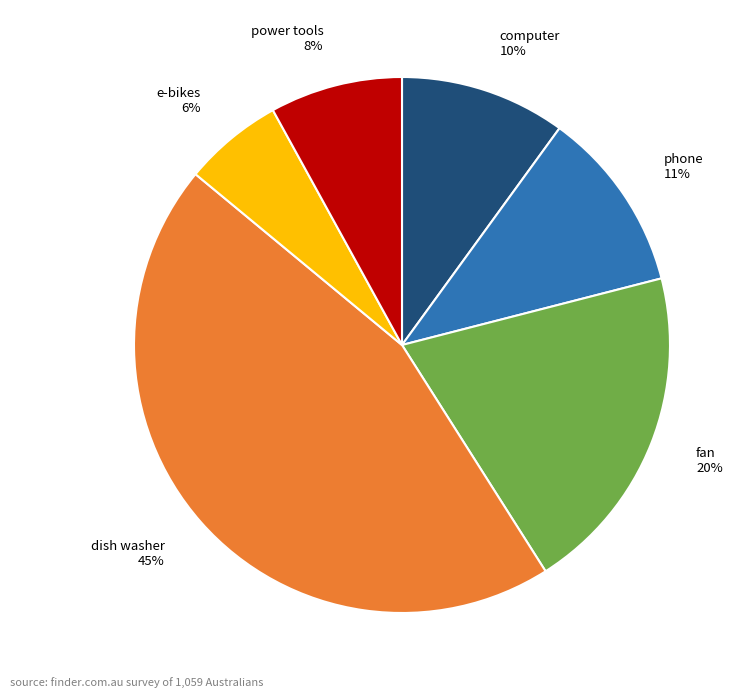

To the nearest percent, what percentage of the pie is computer?

10%